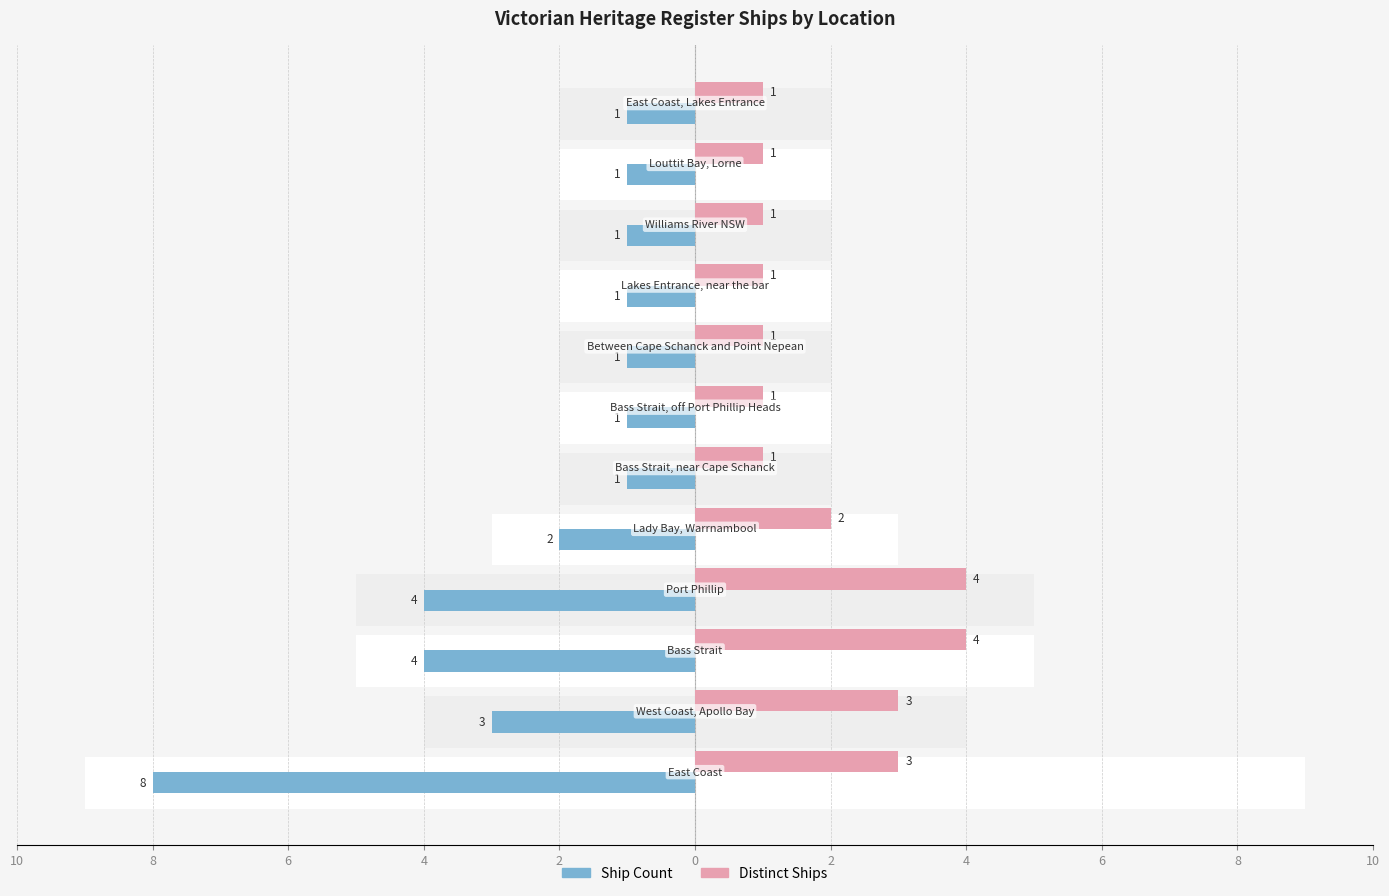

Count the number of categories in the chart.

12